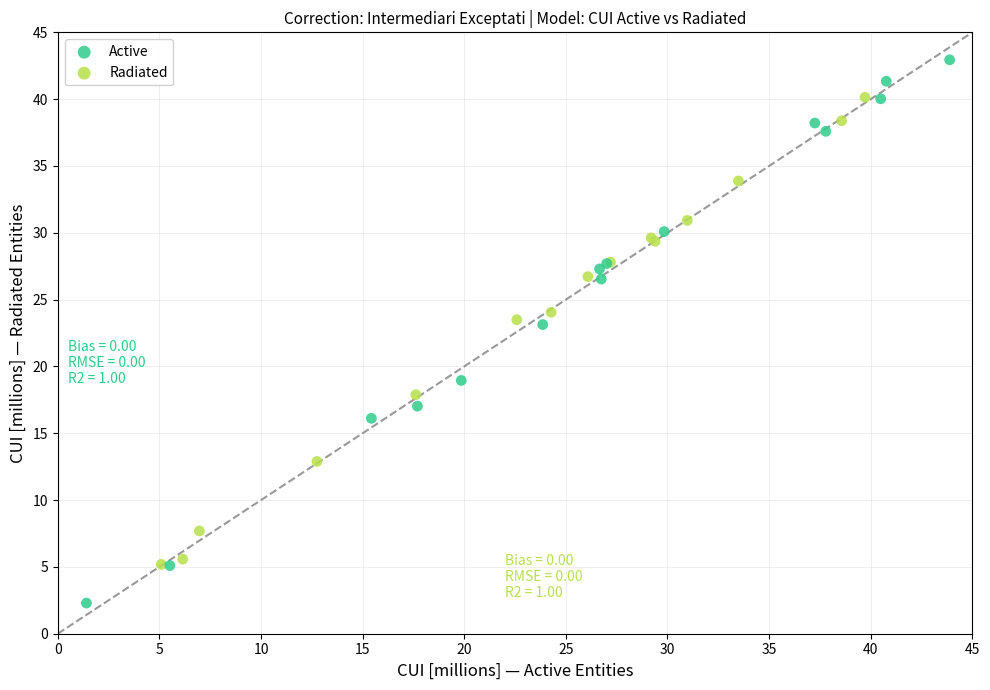

Which series reaches the maximum Y coordinate?

Active